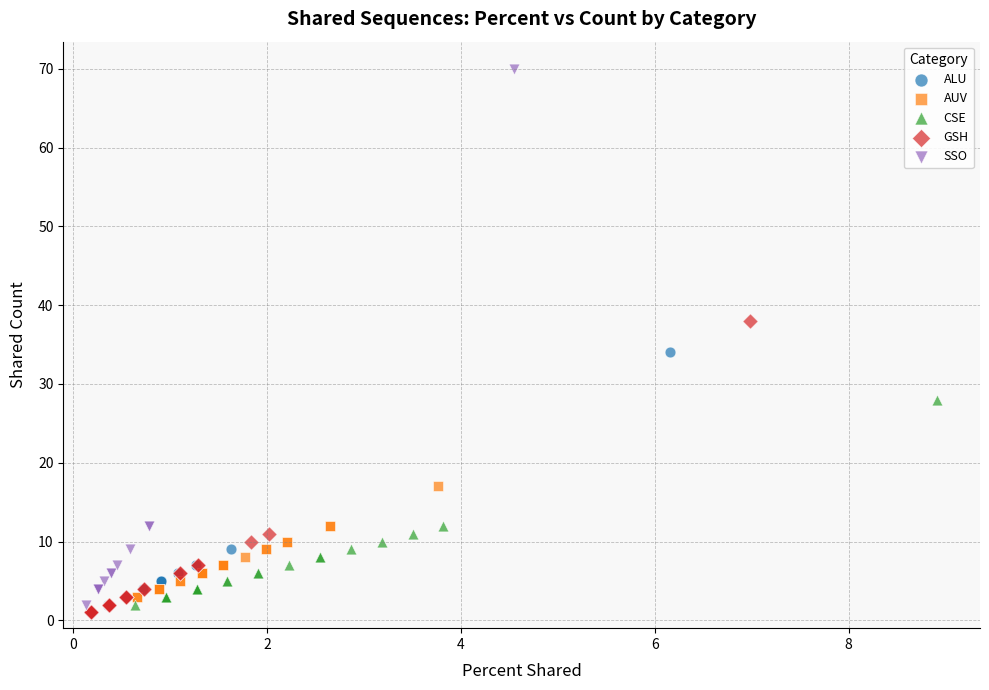

Which series reaches the maximum Y coordinate?

SSO